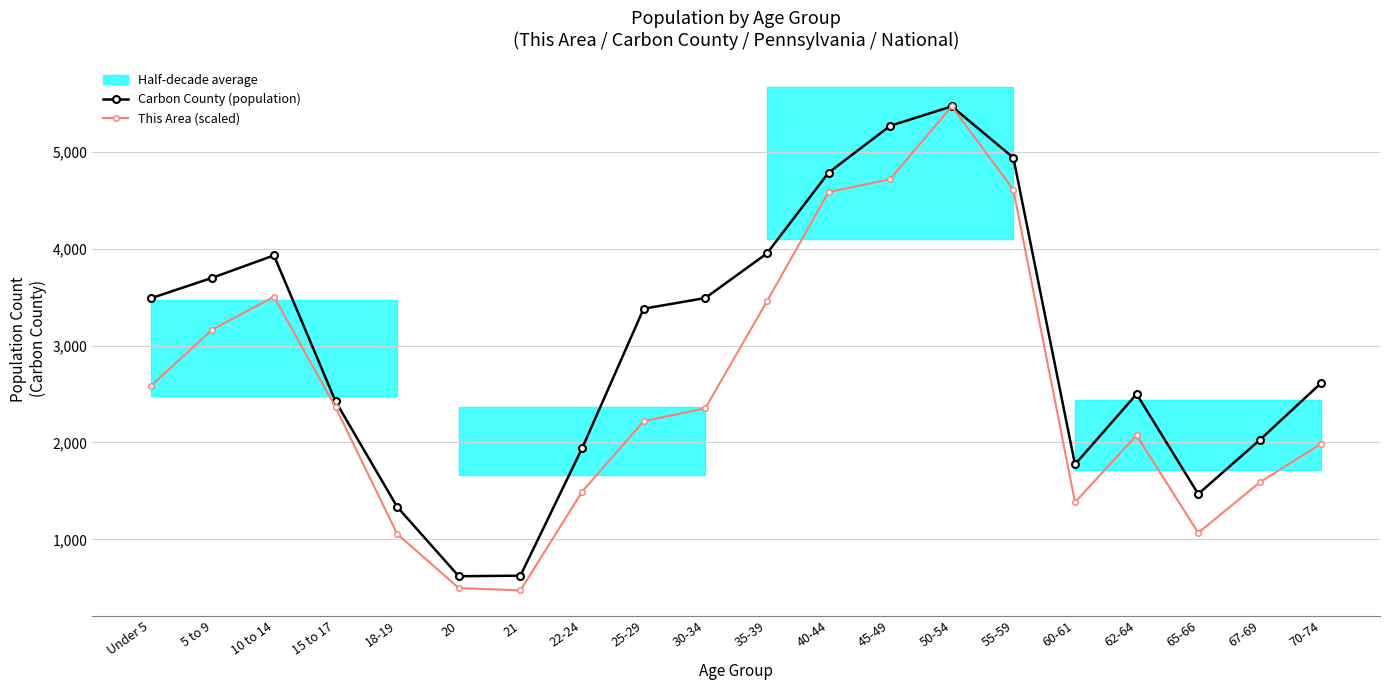

Which series has the widest spread of values?

This Area (scaled)